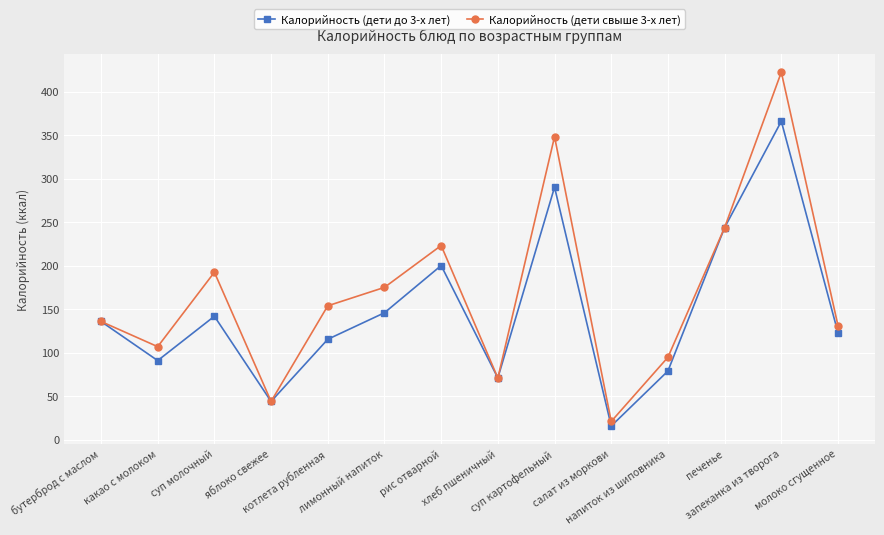

Is it true that Калорийность (дети свыше 3-х лет) equals 322.0 at суп молочный?

False